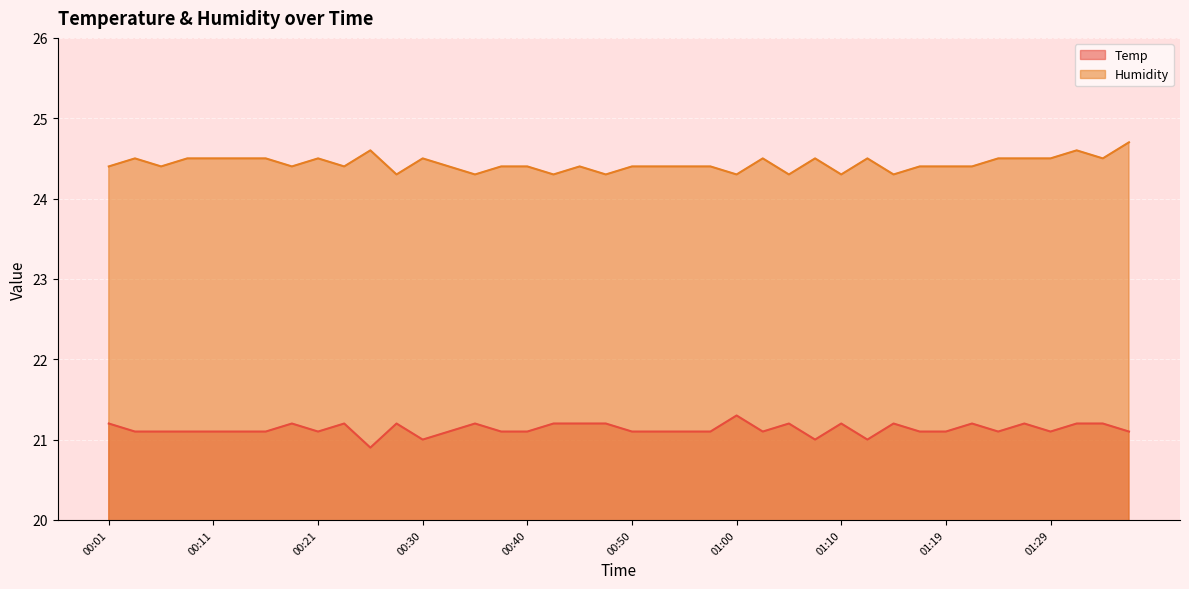

At which category does Temp reach its first local peak?

00:18